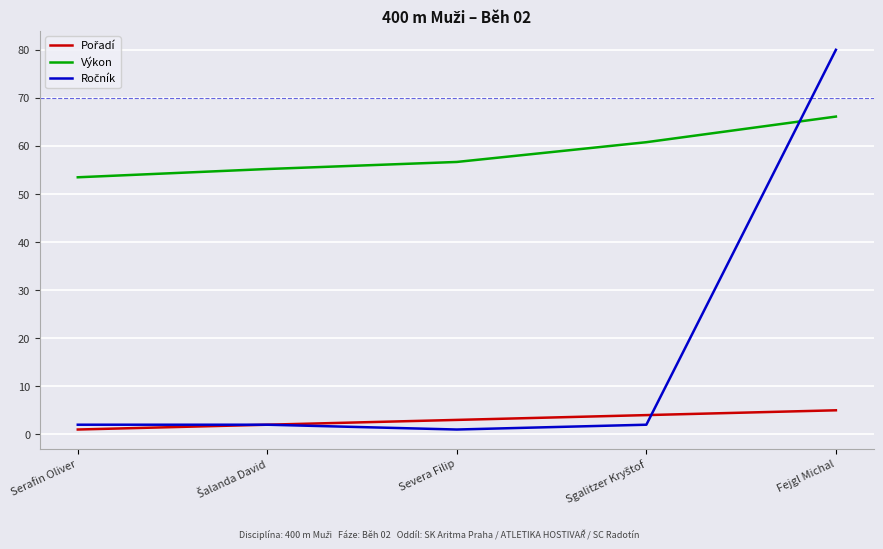

Which series has the largest total across all categories?

Výkon